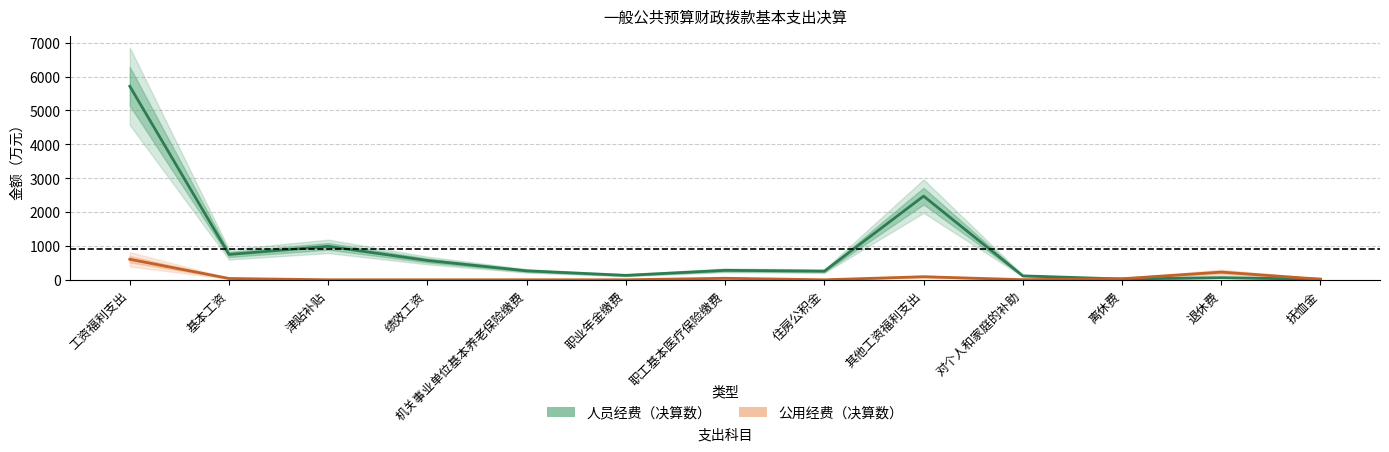

How many lines are shown in the chart?

2